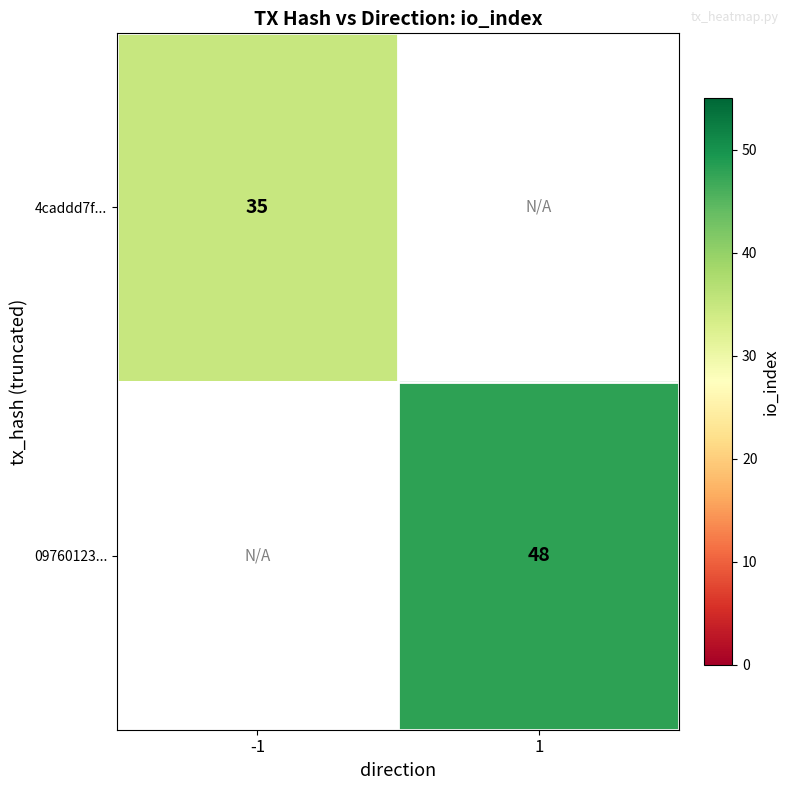

Is it true that 09760123... equals 48 at 1?

True